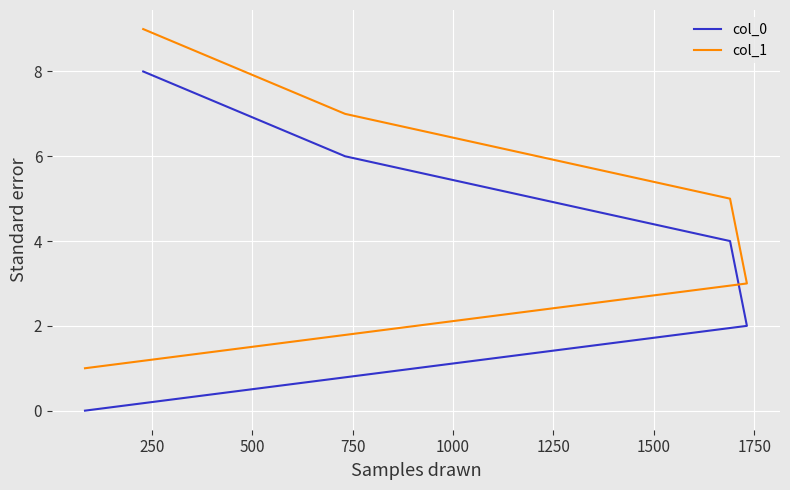

Which series has the largest total across all categories?

col_1